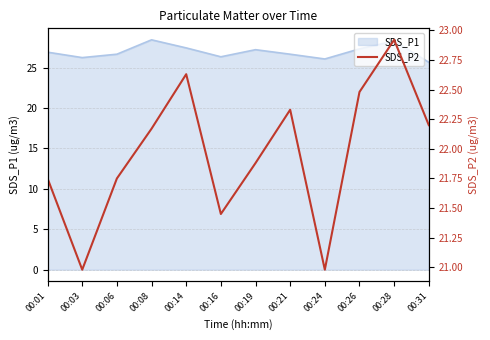

True or false: SDS_P1 has a value of 18.4 at 00:26.

False